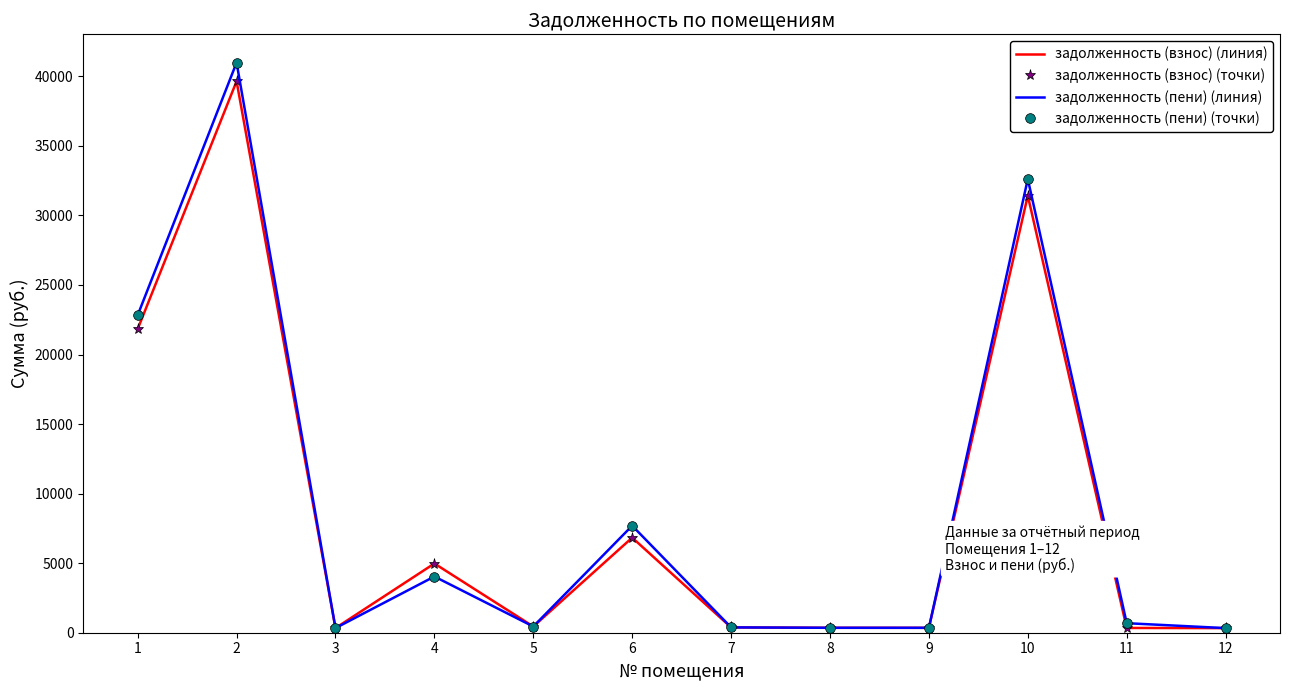

What is the total value across all series at 9?

1412.1